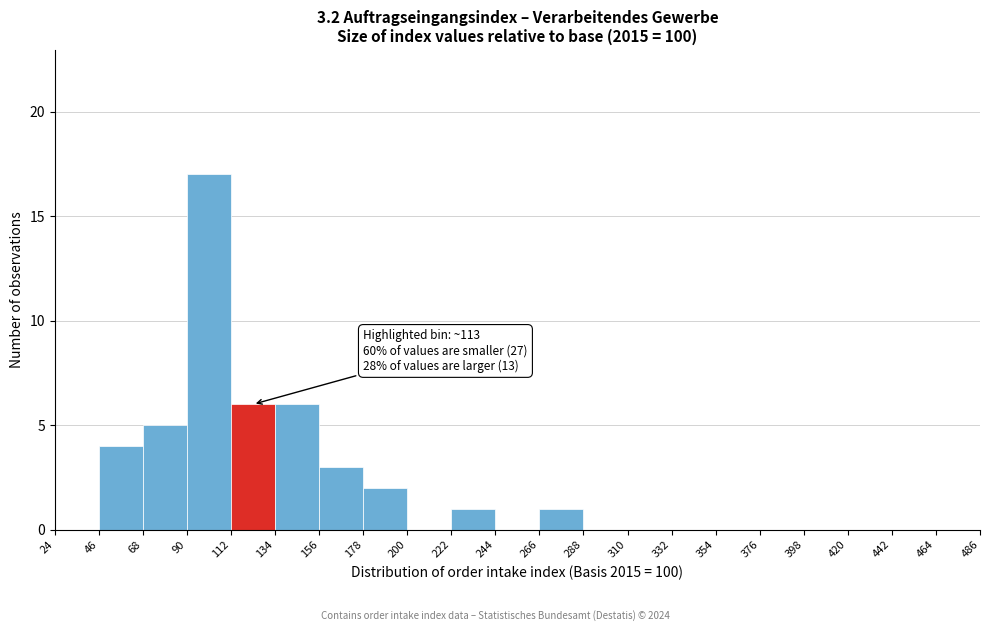

Which range on the x-axis has the tallest bar?

90 to 112